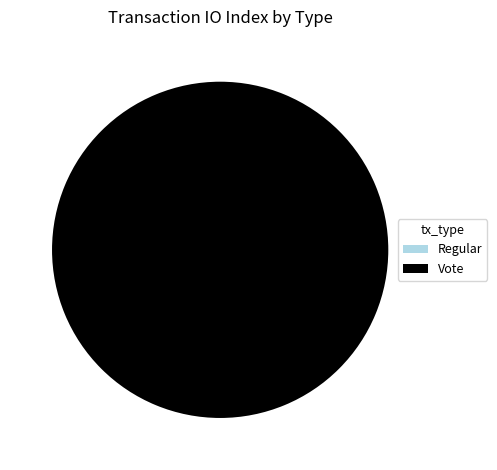

The Vote slice represents 100% of the pie. True or false?

True